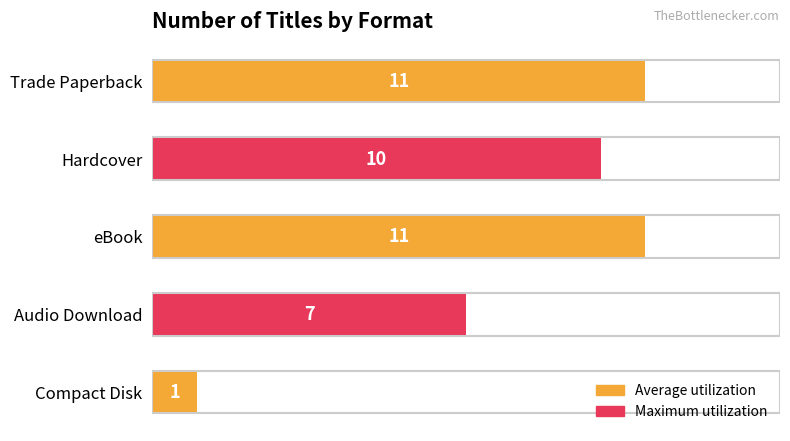

What is the ratio of the value at eBook to the value at Compact Disk?

11.0